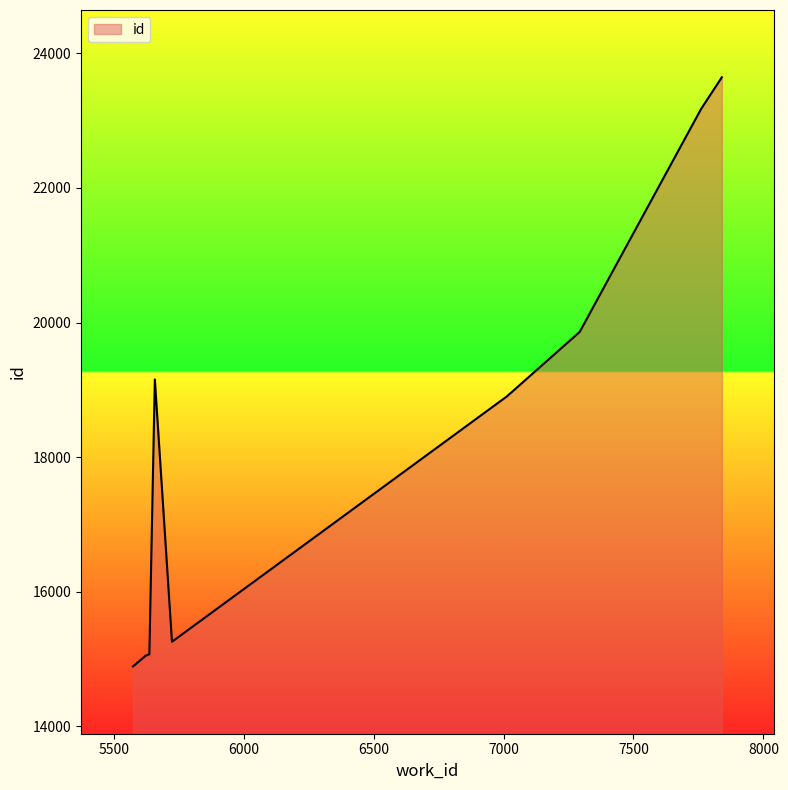

What is the difference between the maximum and minimum values?

8756